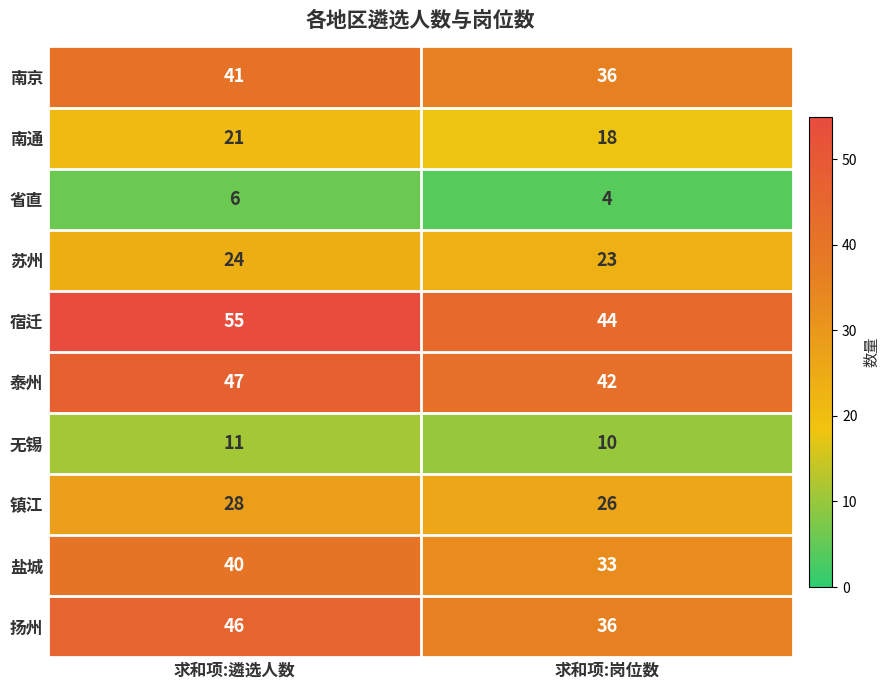

What is the approximate value of 扬州 at 求和项:岗位数, to the nearest 10?

40